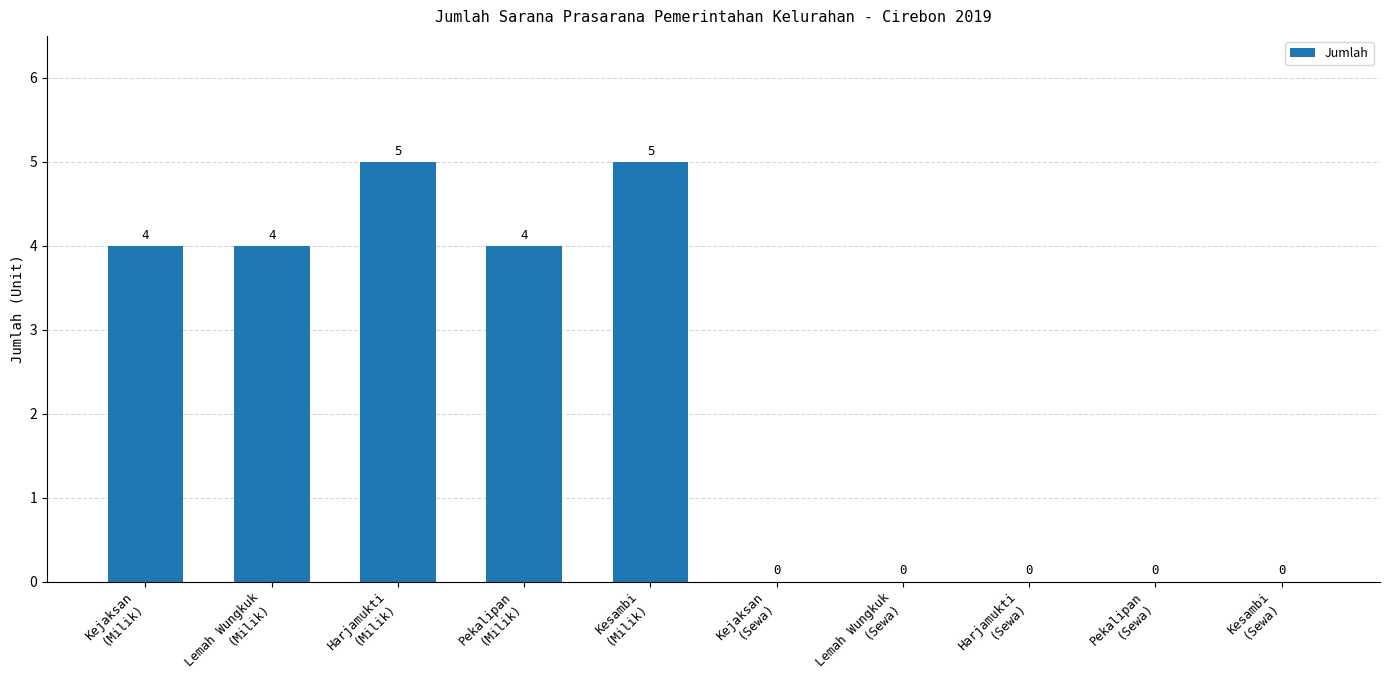

What is the sum of all values?

22